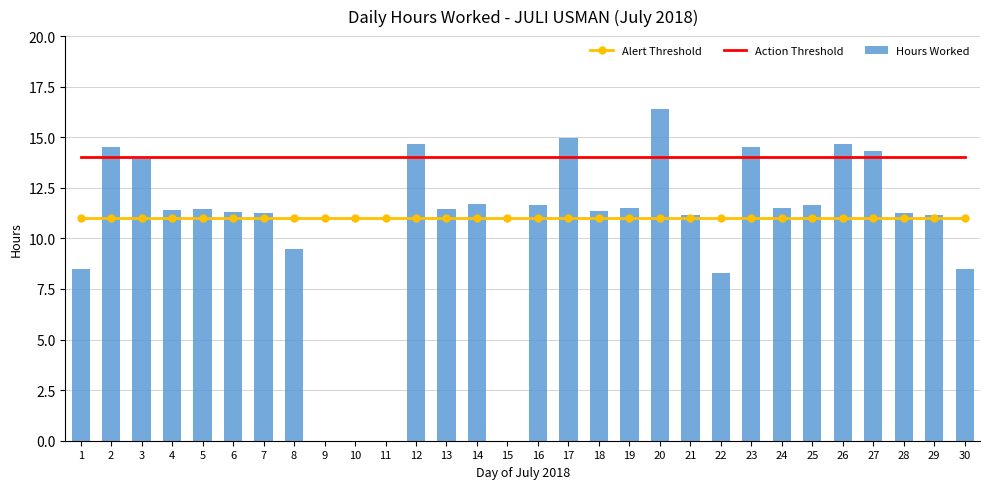

True or false: Hours Worked has a value of 11.3 at 30.

False